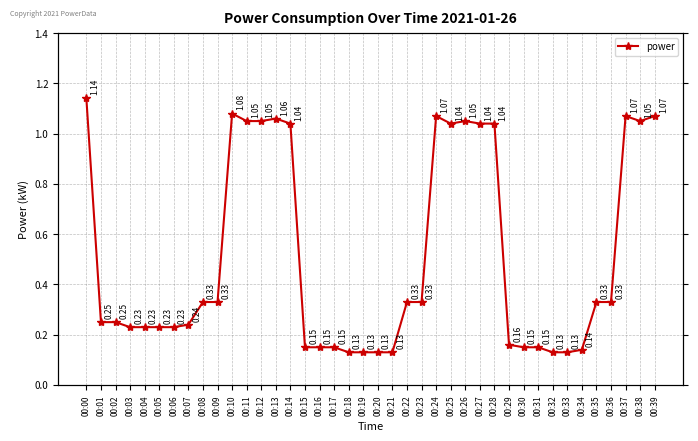

Reading left to right, transcribe all the data shown in this chart.

1.1	0.2	0.2	0.2	0.2	0.2	0.2	0.2	0.3	0.3	1.1	1.1	1.1	1.1	1.0	0.1	0.1	0.1	0.1	0.1	0.1	0.1	0.3	0.3	1.1	1.0	1.1	1.0	1.0	0.2	0.1	0.1	0.1	0.1	0.1	0.3	0.3	1.1	1.1	1.1